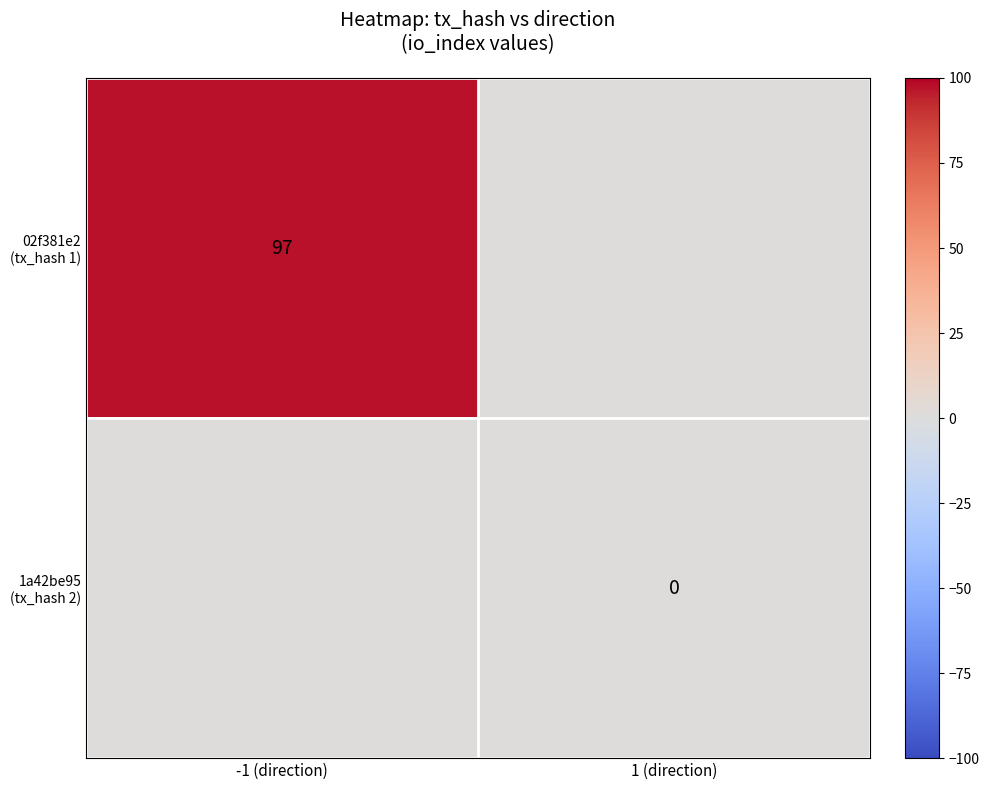

The 1a42be95 (tx_hash 2) series shows 0 at 1 (direction). True or false?

True